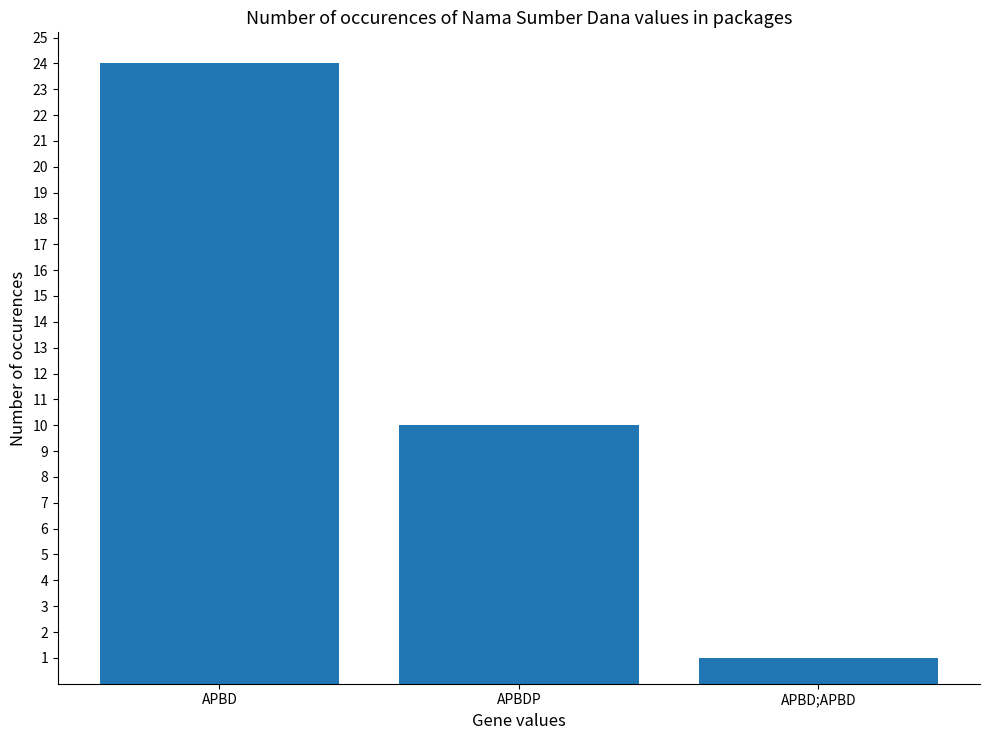

List the labels in order of value, largest first.

APBD, APBDP, APBD;APBD